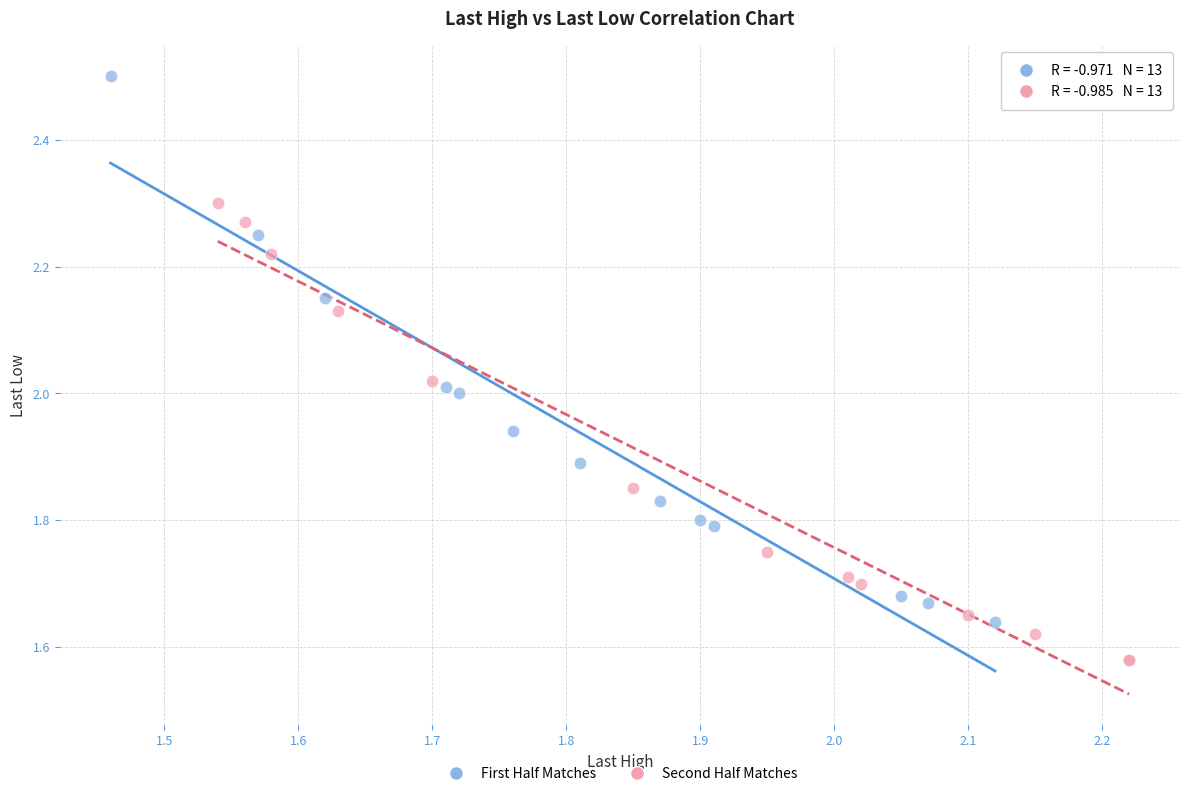

Which series has the widest spread of Y values?

First Half Matches